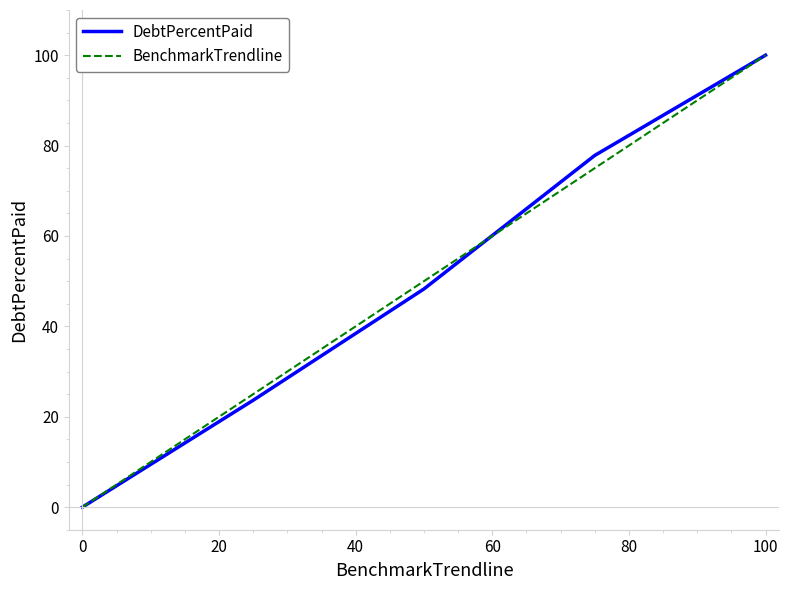

What is the greatest value displayed?

100.0